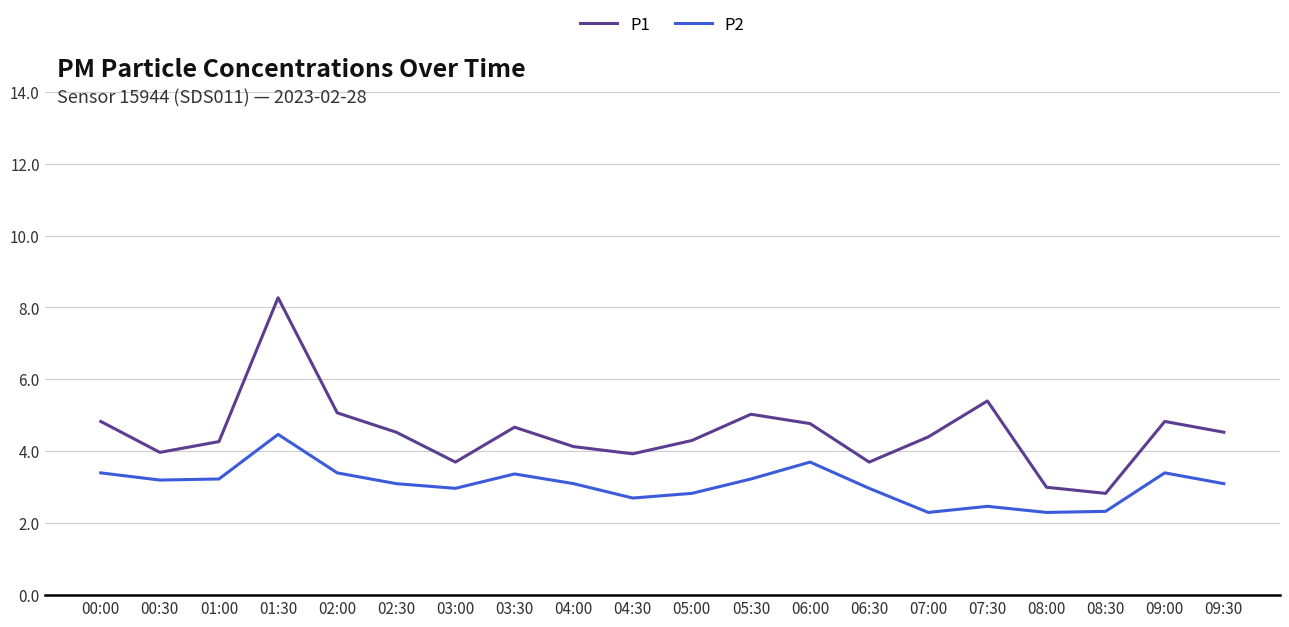

Which series has the widest spread of values?

P1